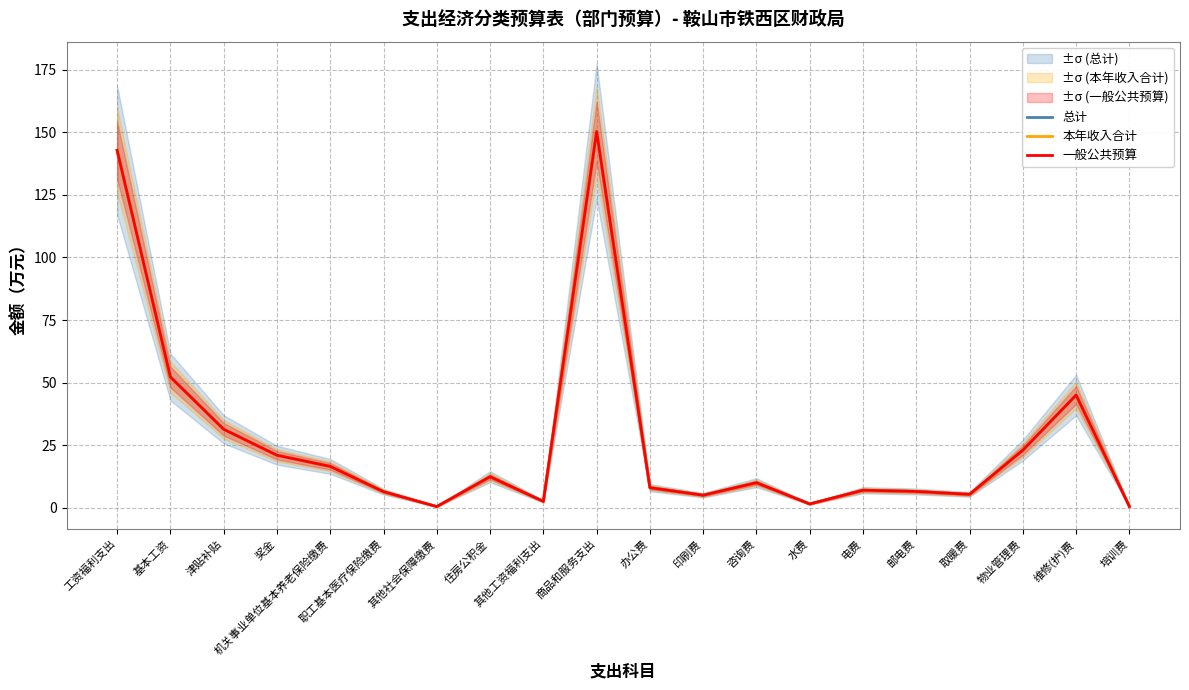

What is the maximum value shown in the chart?

150.3